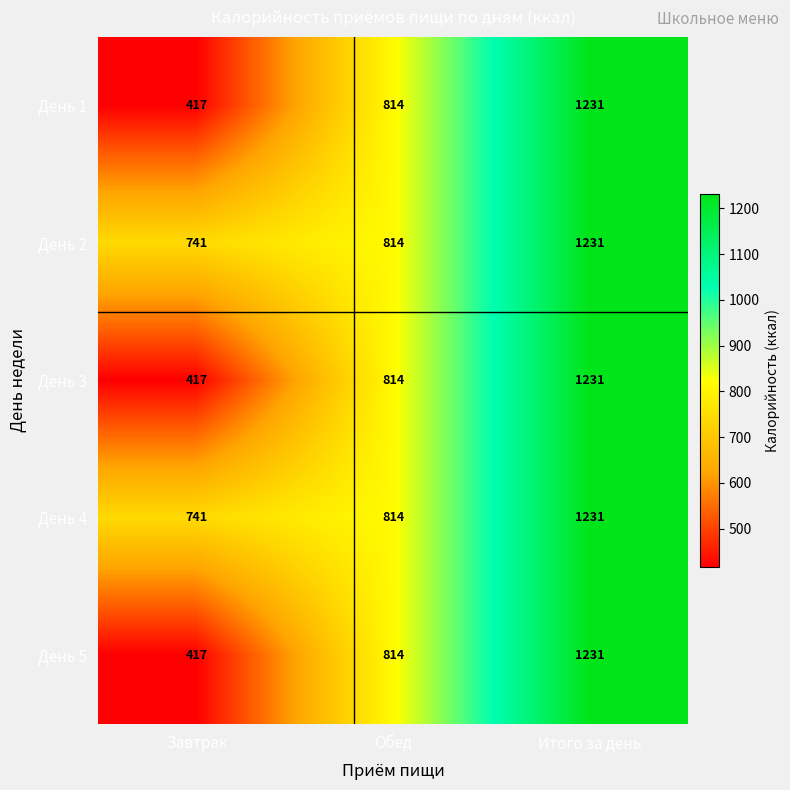

How many distinct data groups are displayed?

5